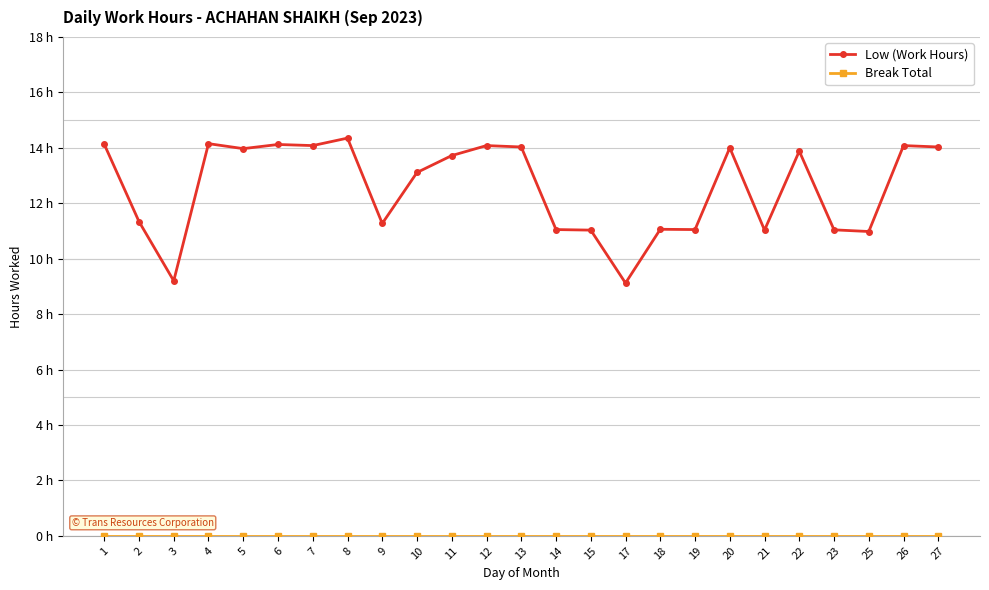

Is this an area chart (filled region under the line)?

No